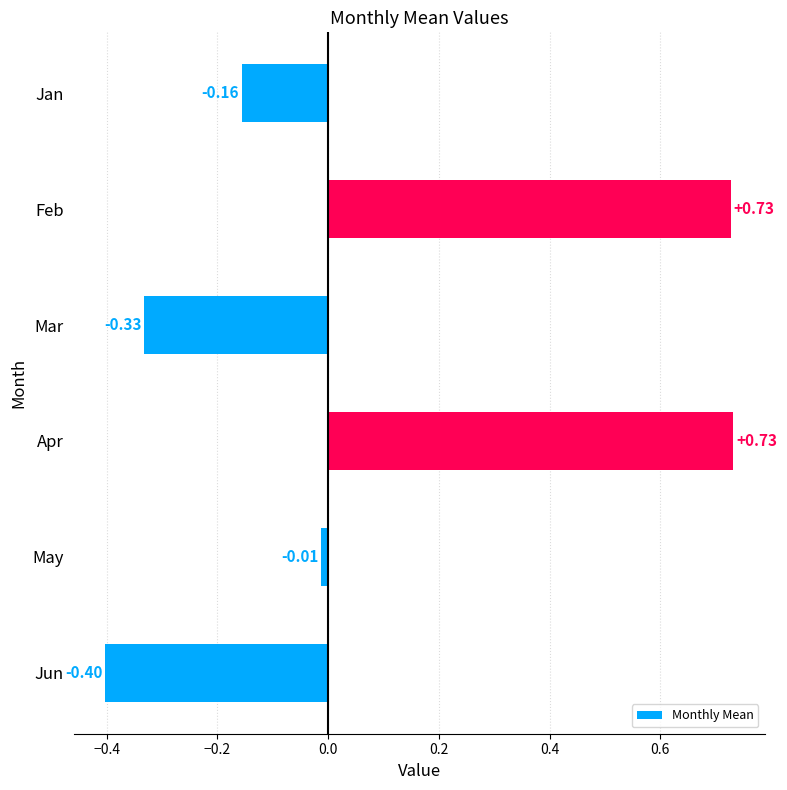

Between Feb and Jun, which is larger?

Feb